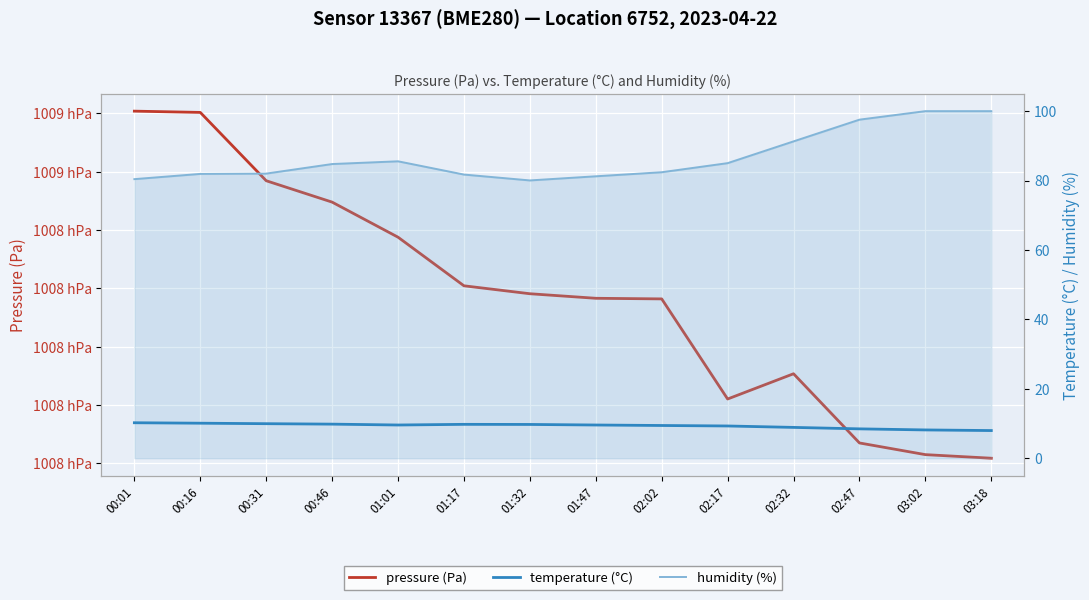

How many distinct data groups are displayed?

3